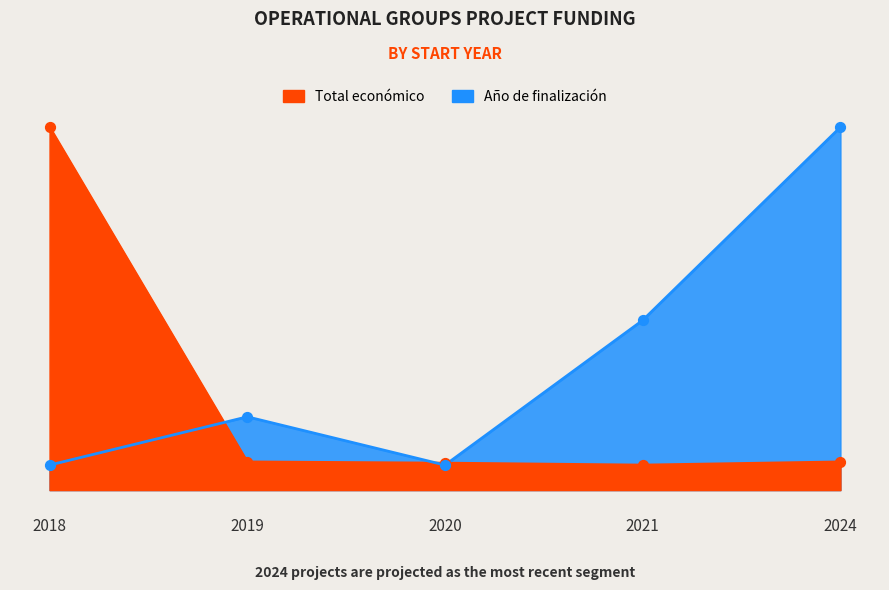

Is the value of Total económico at 2024 greater than the value of Año de finalización at 2024?

No